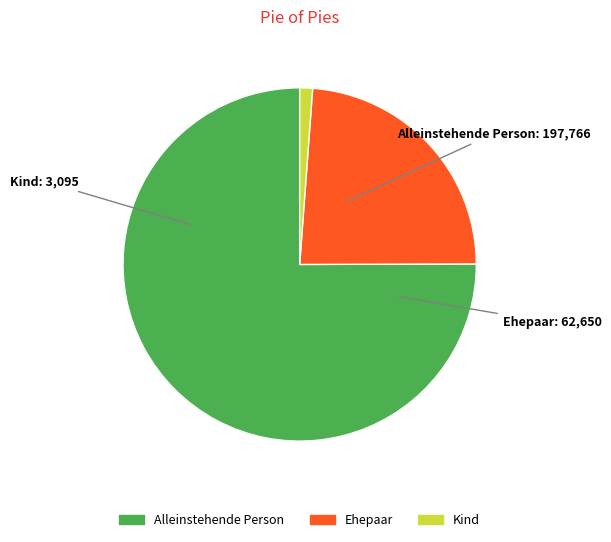

What is the smallest slice in the pie chart?

Kind